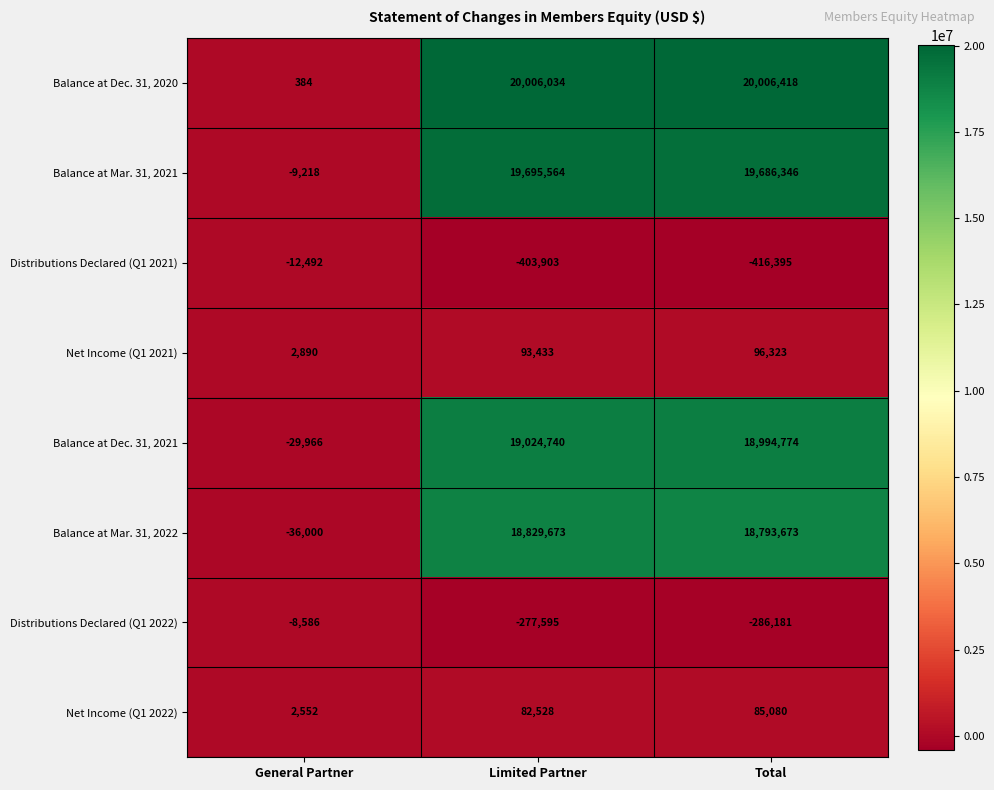

At which category does the chart reach its minimum across all series?

Total